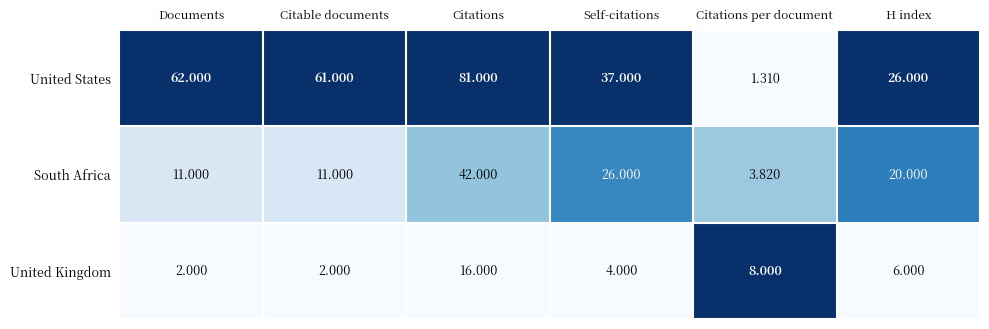

At which category does the chart reach its peak across all series?

Citations